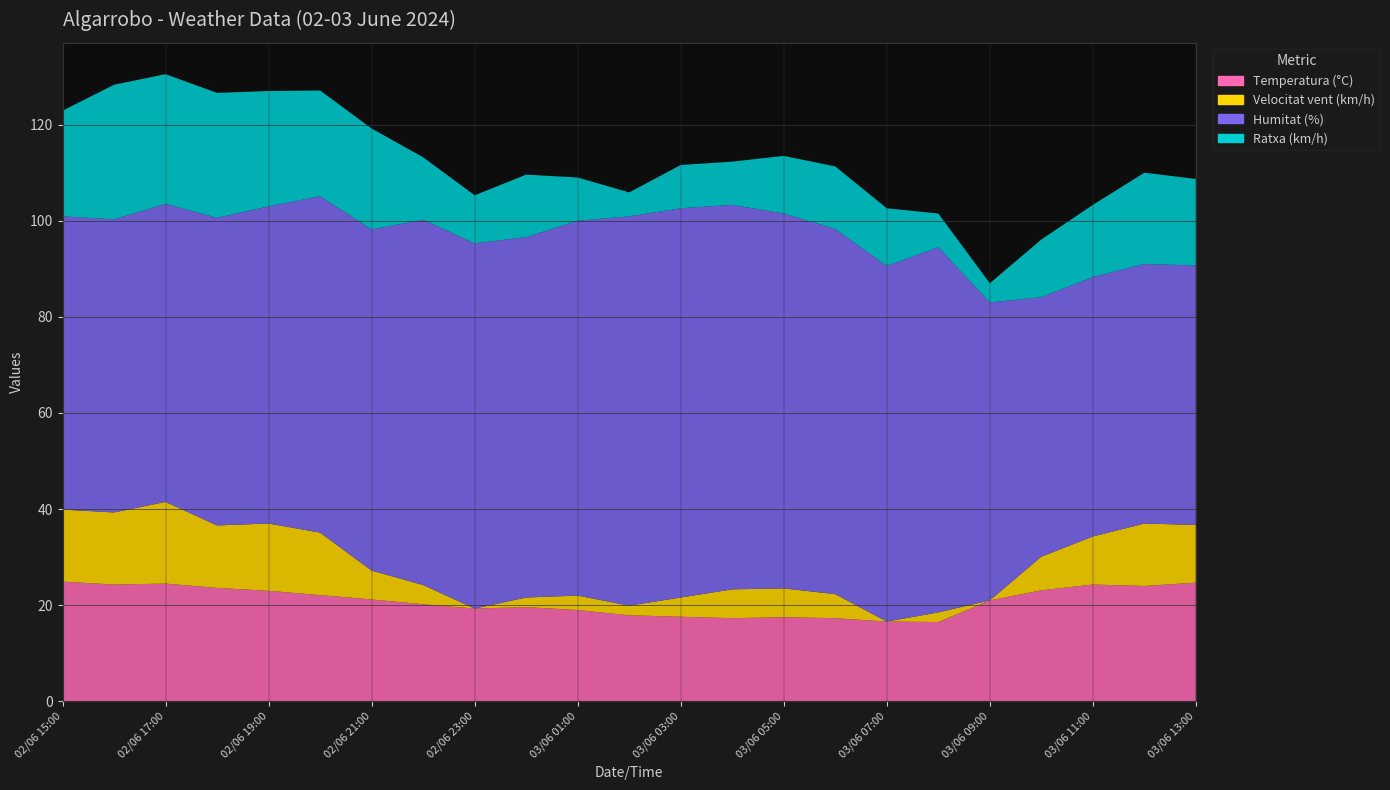

Reading left to right, extract all data points from this chart.

Temperatura (°C): 24.9	24.3	24.5	23.6	23.0	22.1	21.2	20.2	19.3	19.6	19.0	17.9	17.6	17.3	17.5	17.3	16.6	16.5	21.0	23.1	24.3	24.0	24.7
Velocitat vent (km/h): 15.0	15.0	17.0	13.0	14.0	13.0	6.0	4.0	0.0	2.0	3.0	2.0	4.0	6.0	6.0	5.0	0.0	2.0	0.0	7.0	10.0	13.0	12.0
Humitat (%): 61.0	61.0	62.0	64.0	66.0	70.0	71.0	76.0	76.0	75.0	78.0	81.0	81.0	80.0	78.0	76.0	74.0	76.0	62.0	54.0	54.0	54.0	54.0
Ratxa (km/h): 22.0	28.0	27.0	26.0	24.0	22.0	21.0	13.0	10.0	13.0	9.0	5.0	9.0	9.0	12.0	13.0	12.0	7.0	4.0	12.0	15.0	19.0	18.0